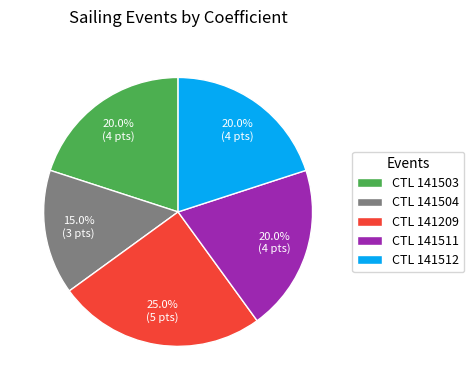

Does any single category account for the majority?

No